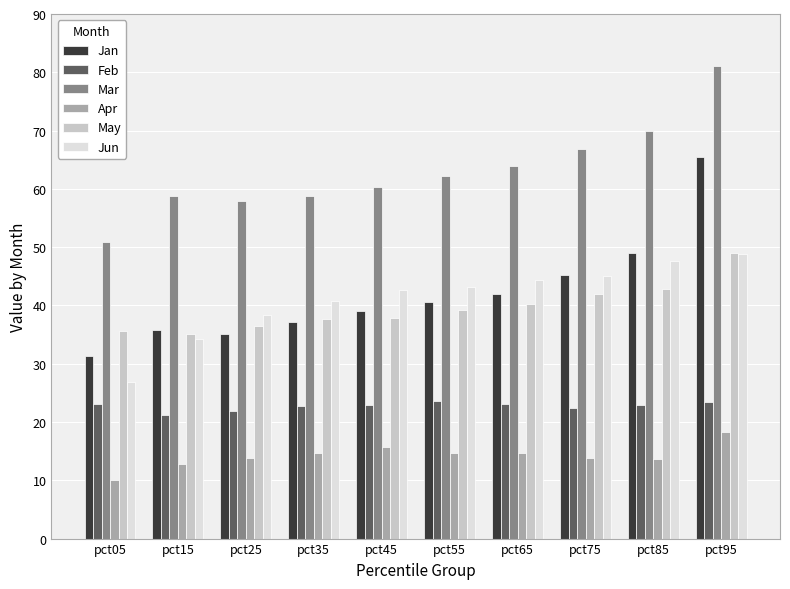

What is the difference between the highest and lowest values at pct55?

47.4